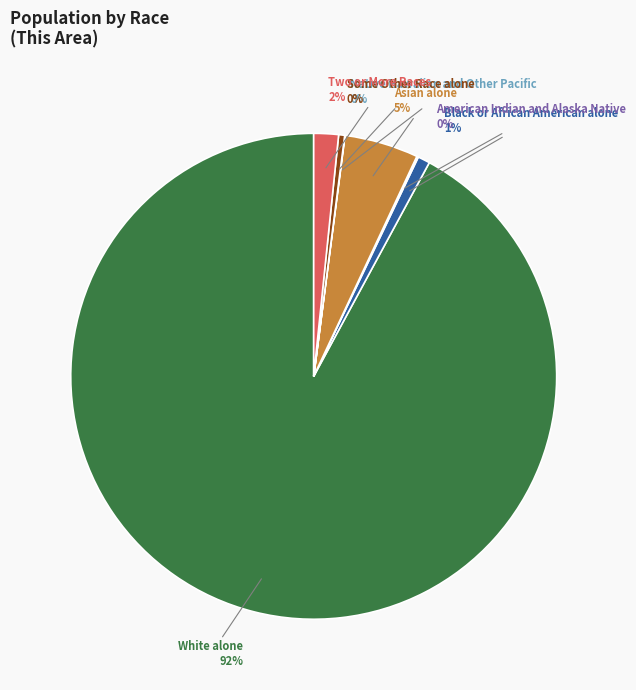

Which category has the biggest portion of the pie?

White alone